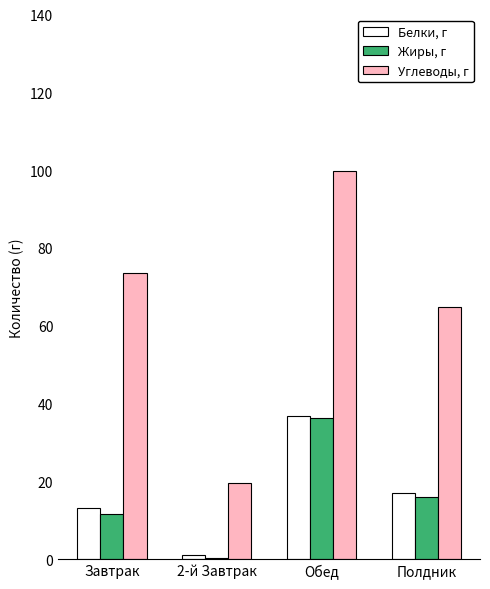

At which category does the chart reach its peak across all series?

Обед